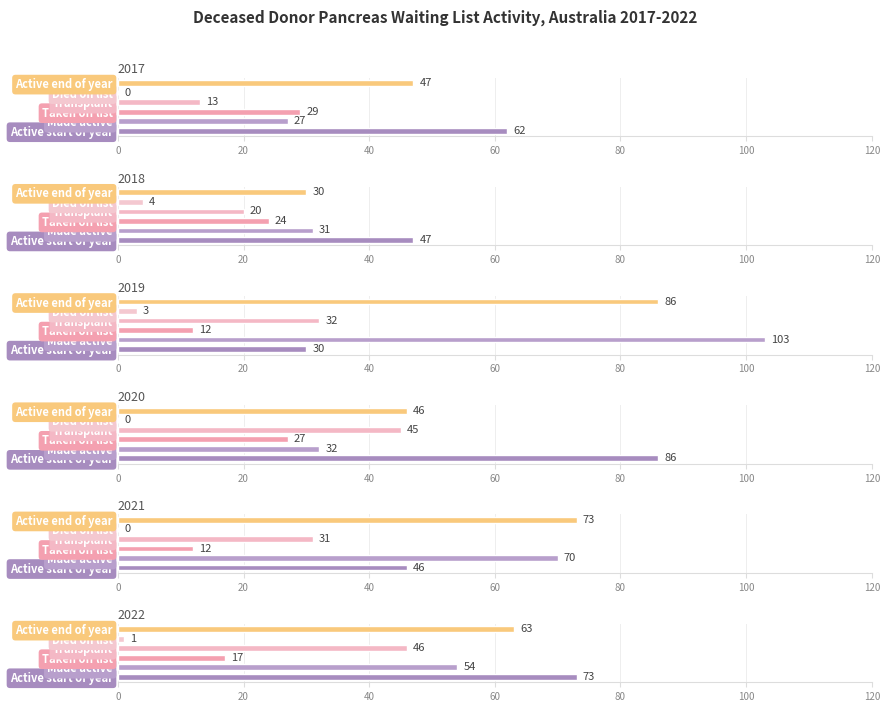

What is the minimum value for Active end of year?

30